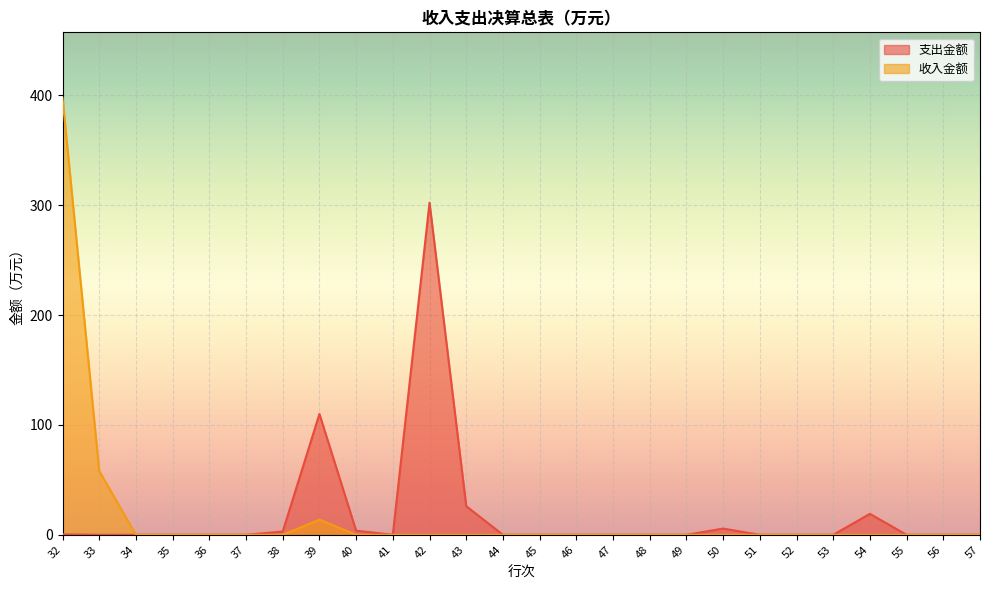

Does the chart display data point markers on the line(s)?

No